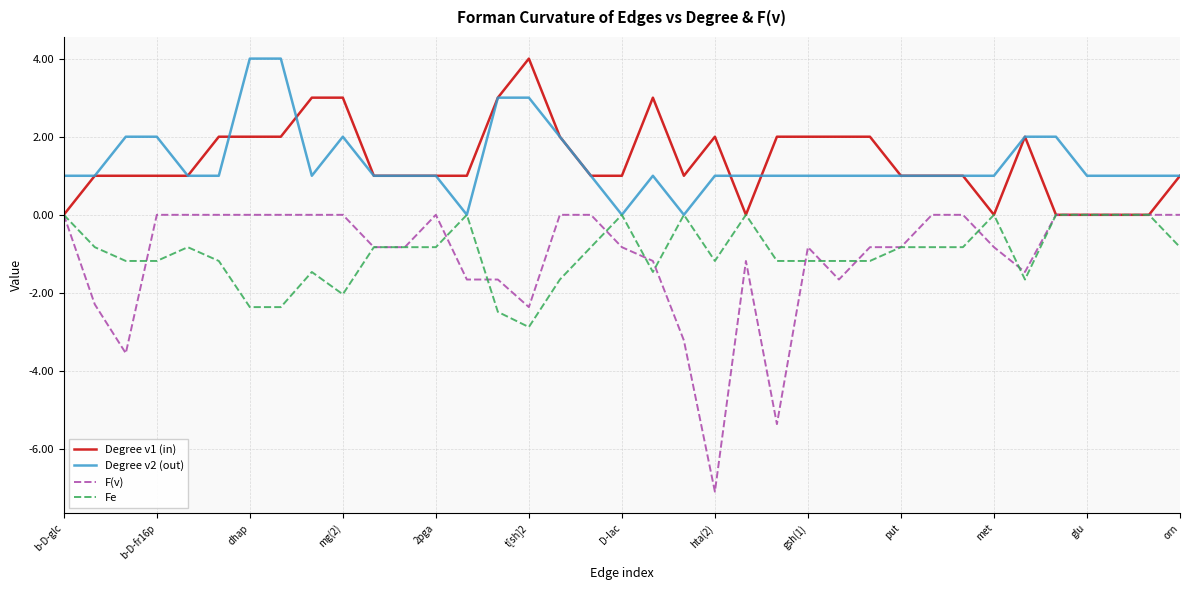

Which series has the widest spread of values?

F(v)